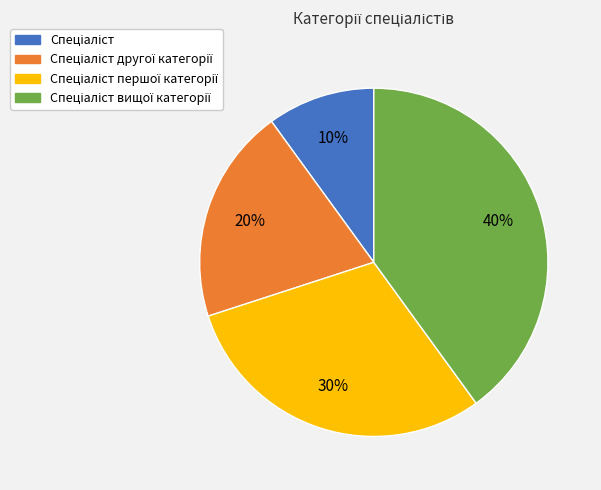

To the nearest percent, what is the difference between the largest and smallest slice percentages?

30%